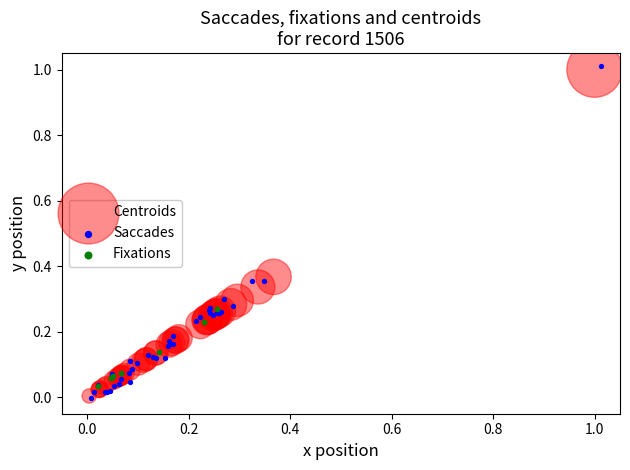

Which series contains the highest Y value?

Saccades